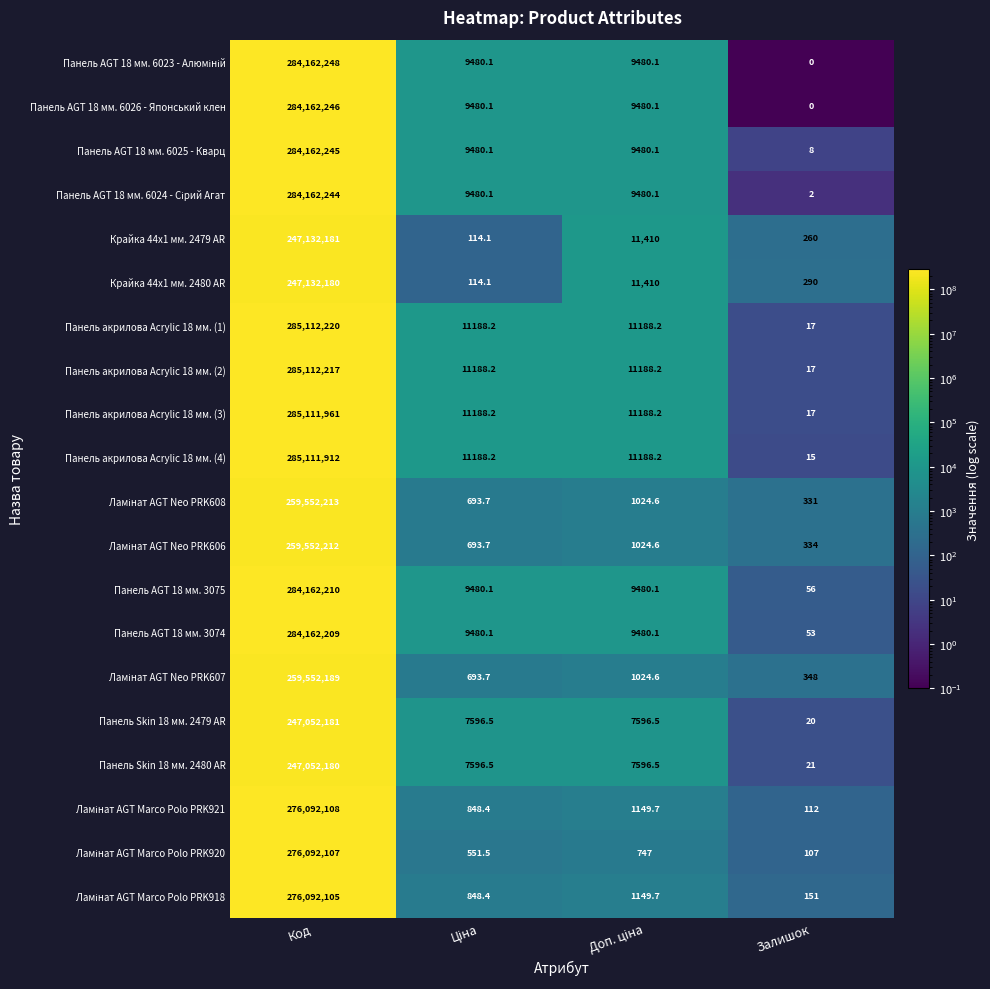

Which category has the lowest value in the Панель AGT 18 мм. 6026 - Японський клен series?

Залишок